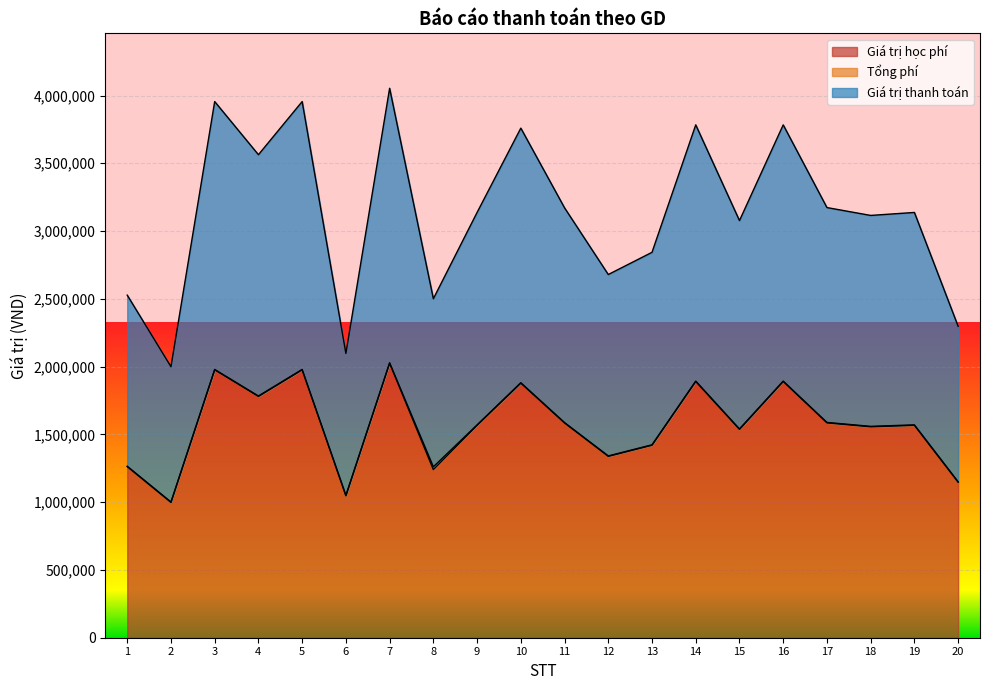

Reading right to left, list all the values displayed in this chart.

Giá trị học phí: 1147000	1567000	1556000	1585000	1890000	1537000	1890000	1420000	1338000	1584000	1878000	1567000	1240000	2025000	1047000	1976000	1780000	1976000	998000	1262000
Giá trị thanh toán: 2297300	3137300	3115300	3173300	3783300	3077300	3783300	2843300	2679300	3171300	3759300	3137300	2500800	4053300	2097300	3955300	3563300	3955300	1999300	2527300